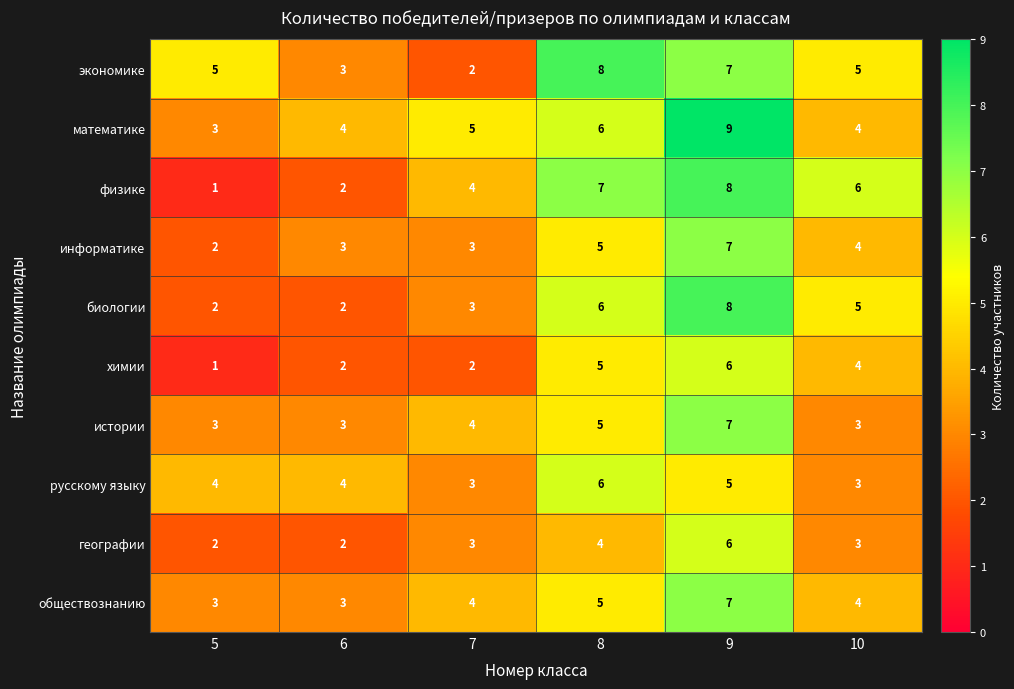

Read the экономике value at 10.

5